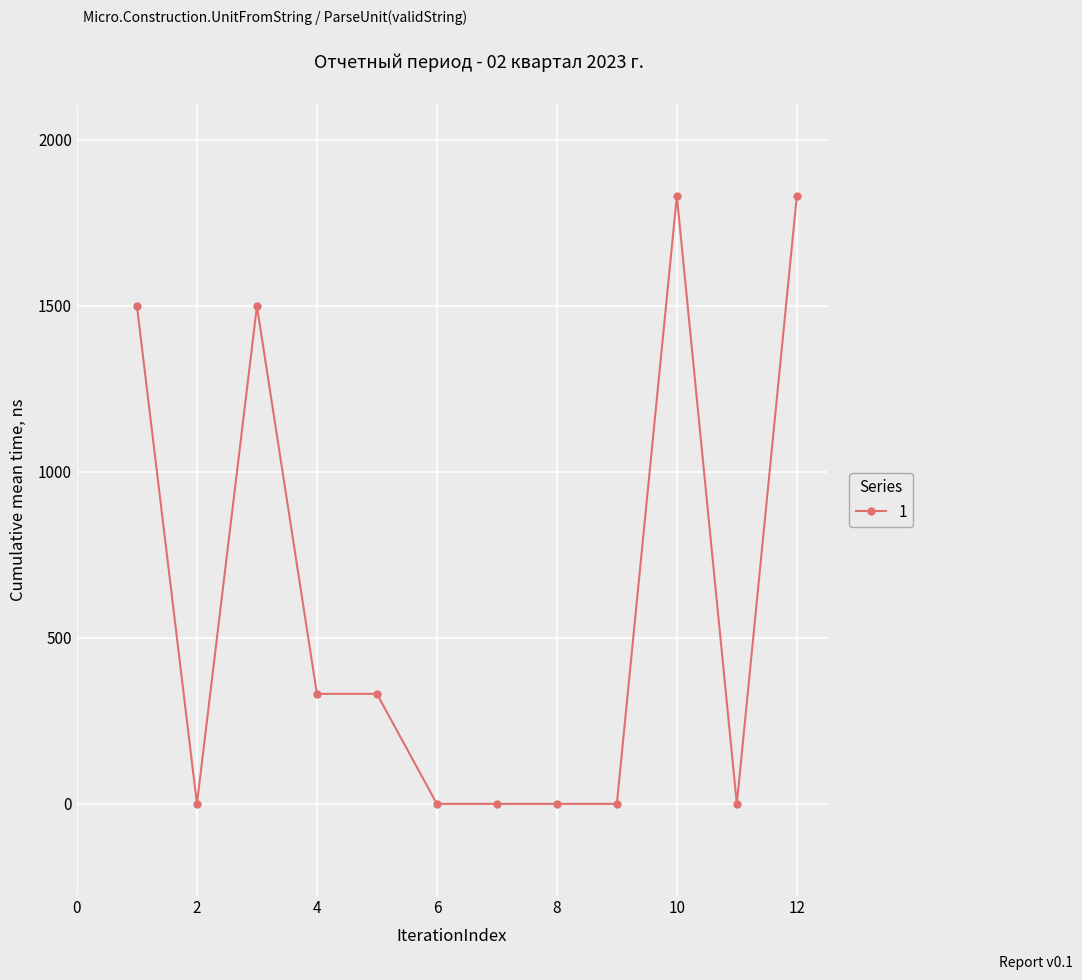

What is the difference between the second highest and second lowest values?

1830.8